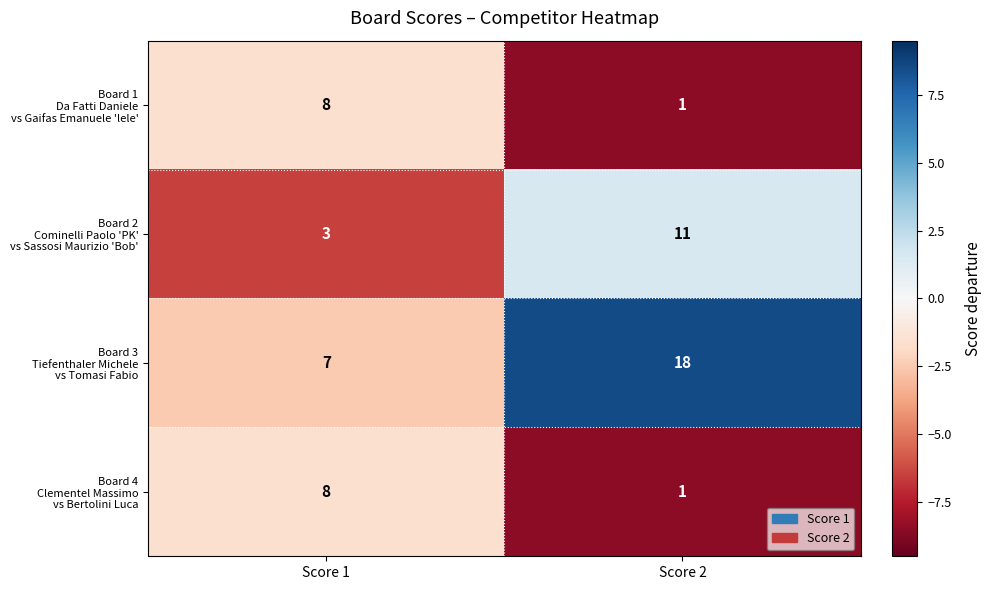

What is the greatest value displayed?

18